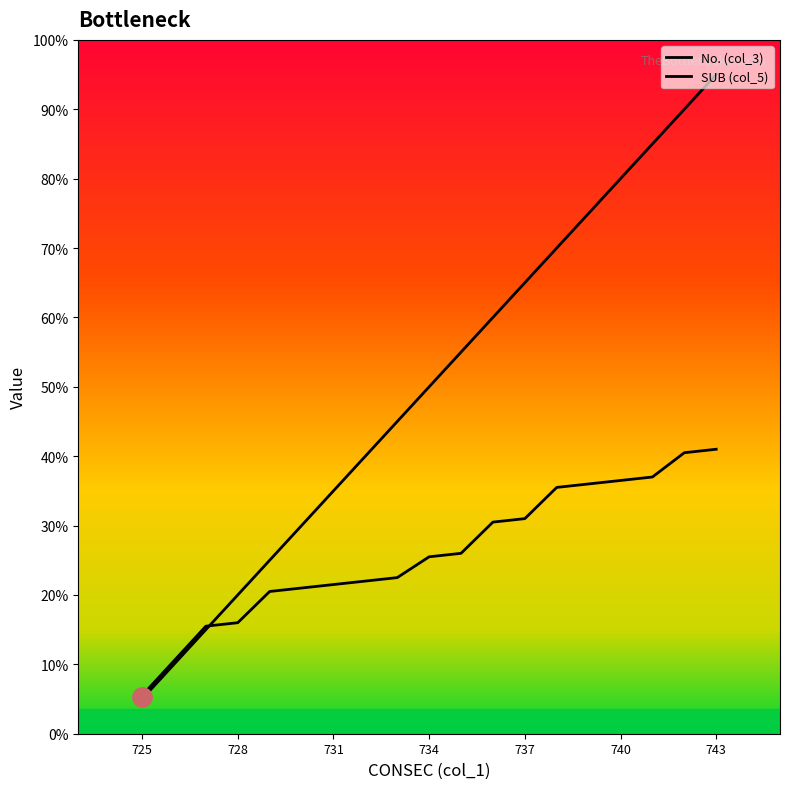

True or false: No. (col_3) and SUB (col_5) cross at least once.

True